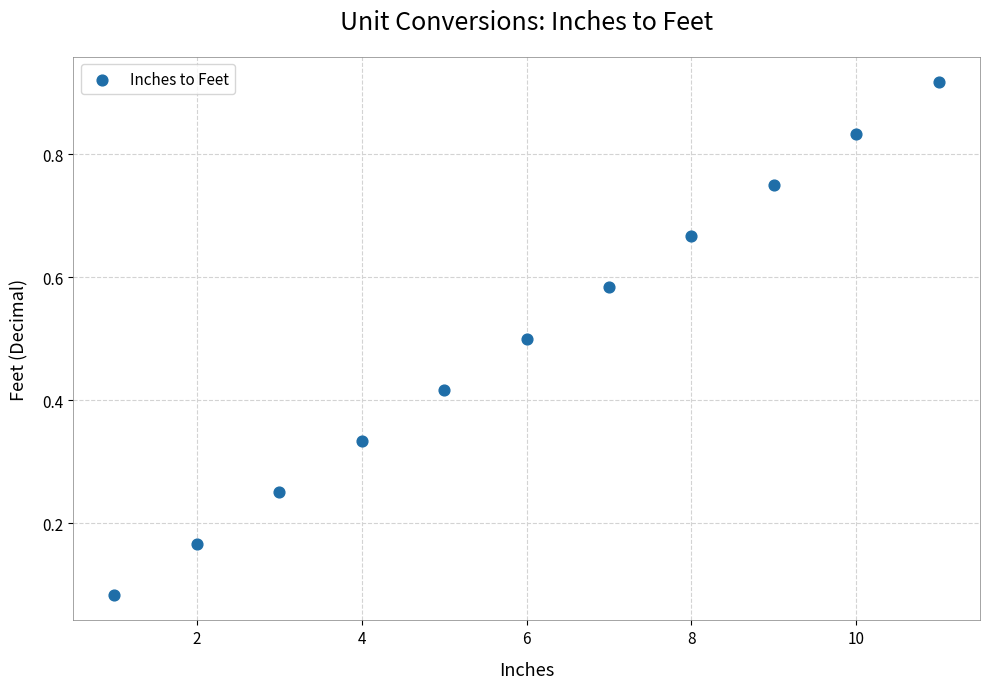

What is the range of X values (max minus min)?

10.0